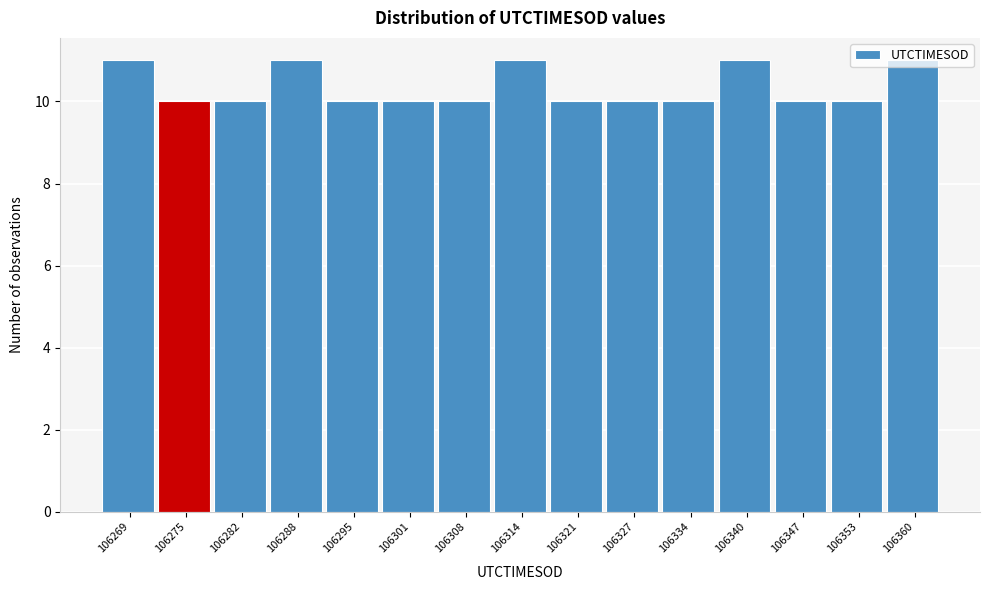

What is the value of the 6th bar from the left?

10